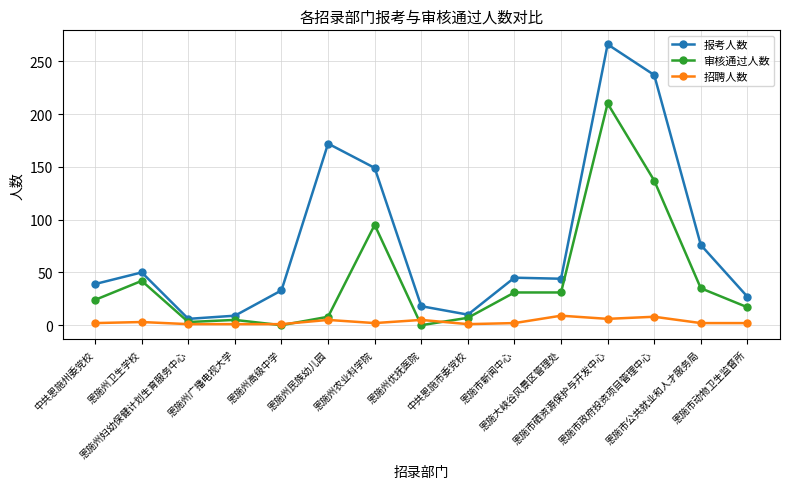

Which series has the largest total across all categories?

报考人数